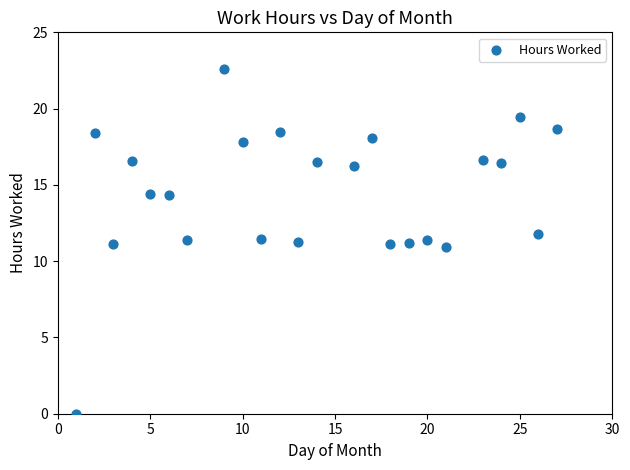

What is the range of X values (max minus min)?

26.0